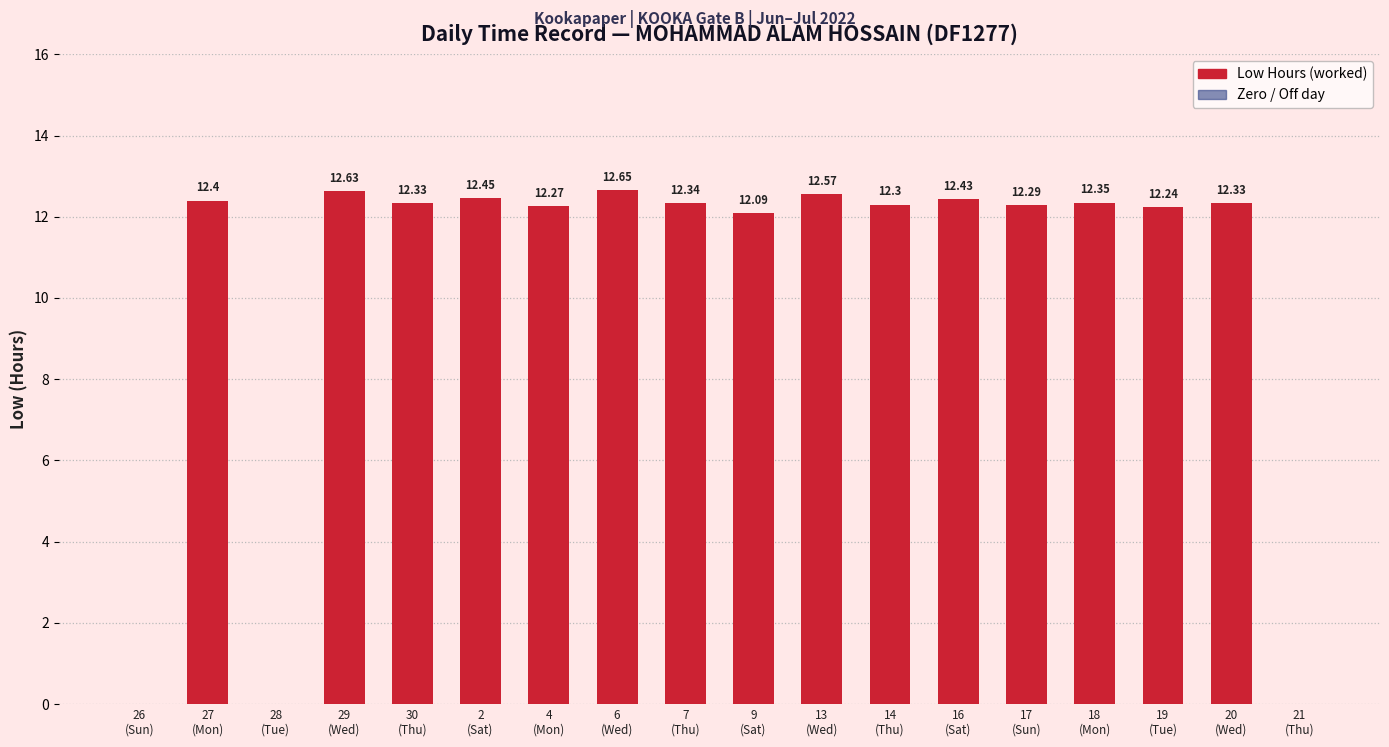

Which label corresponds to the smallest value in the chart?

9
(Sat)